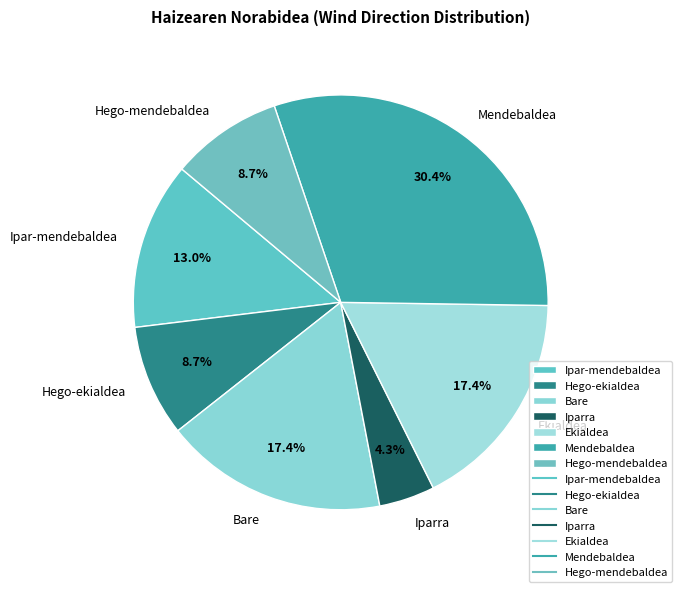

What is the largest slice in the pie chart?

Mendebaldea